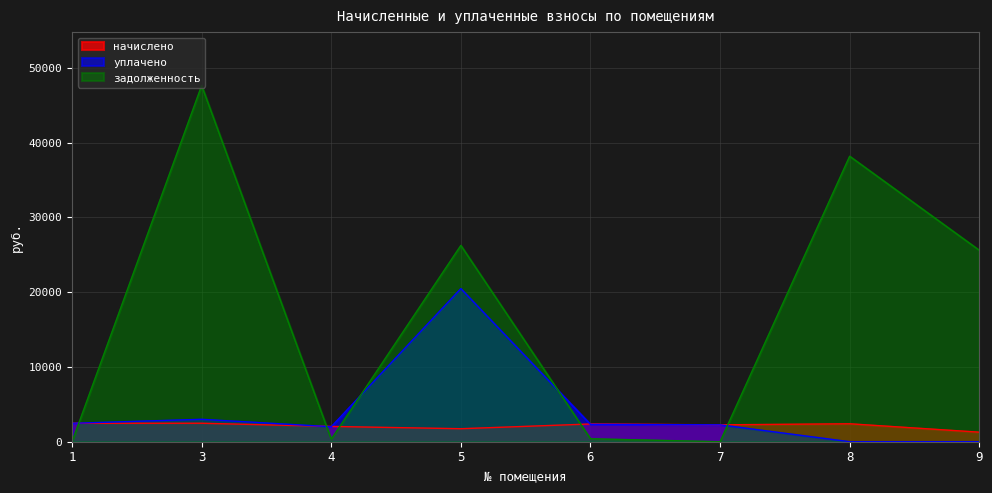

Is it true that уплачено equals 2006.4 at 4?

True